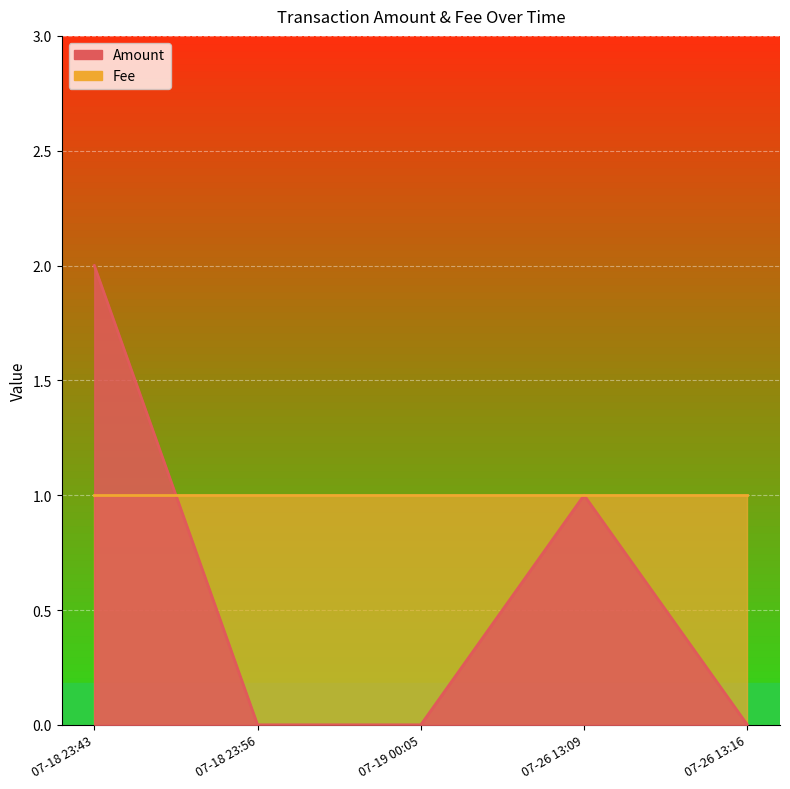

At which label is Amount closest to 1?

07-26 13:09